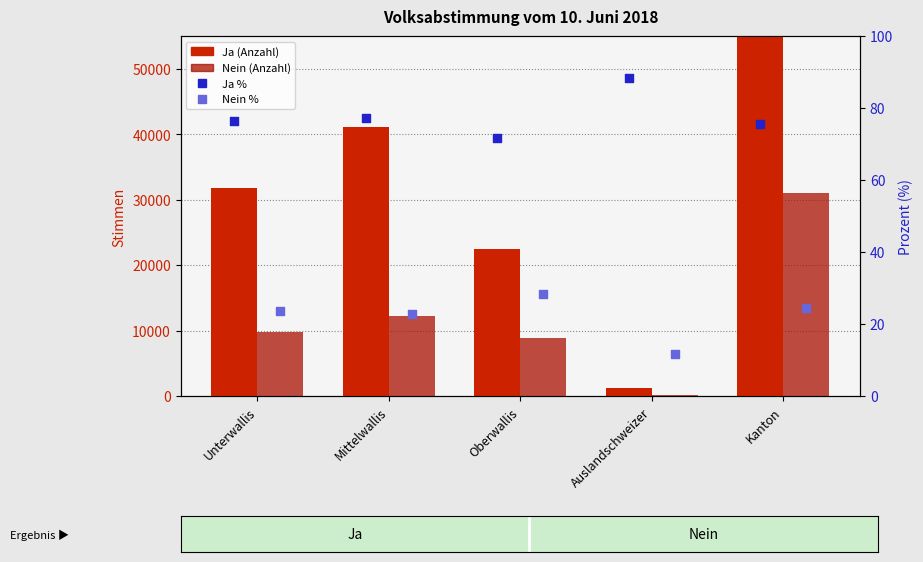

At which category is the sum across all series the highest?

Kanton